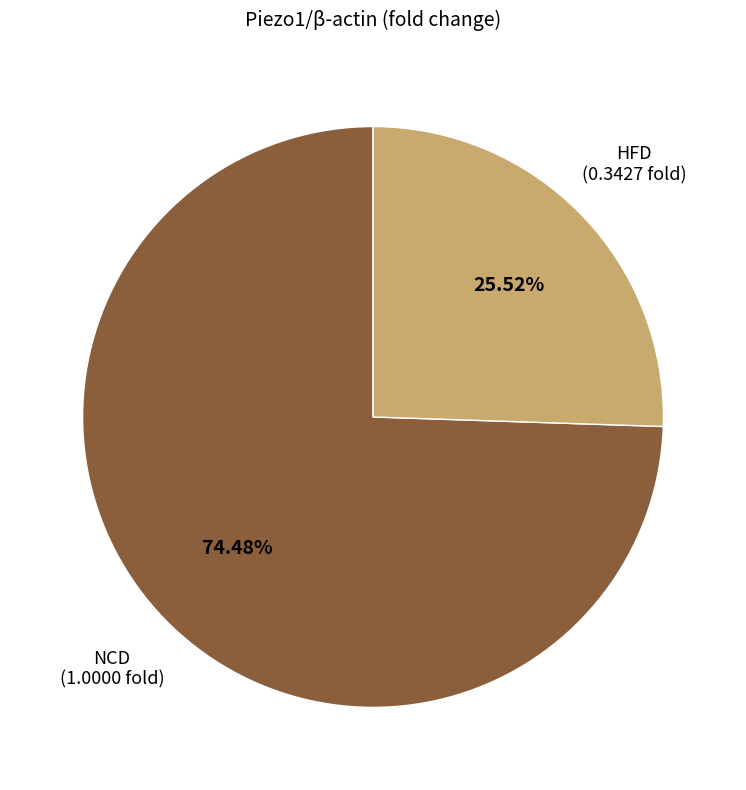

To the nearest percent, what is the average slice percentage?

50%